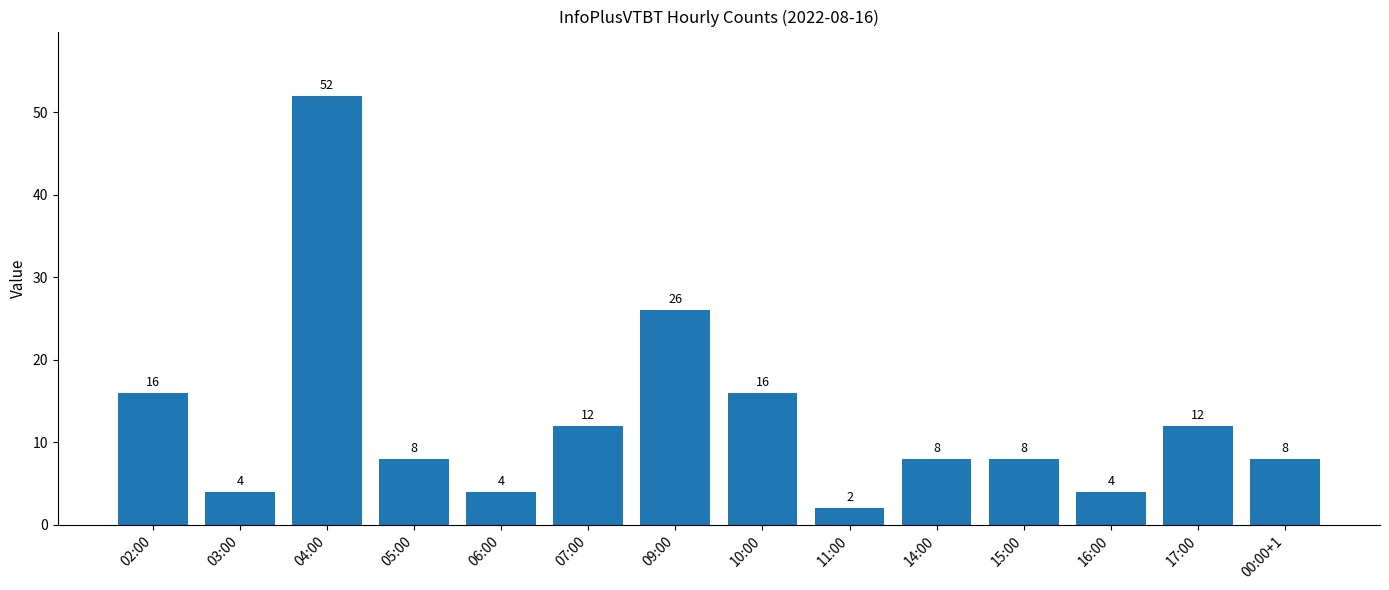

How many data points are less than 8?

4